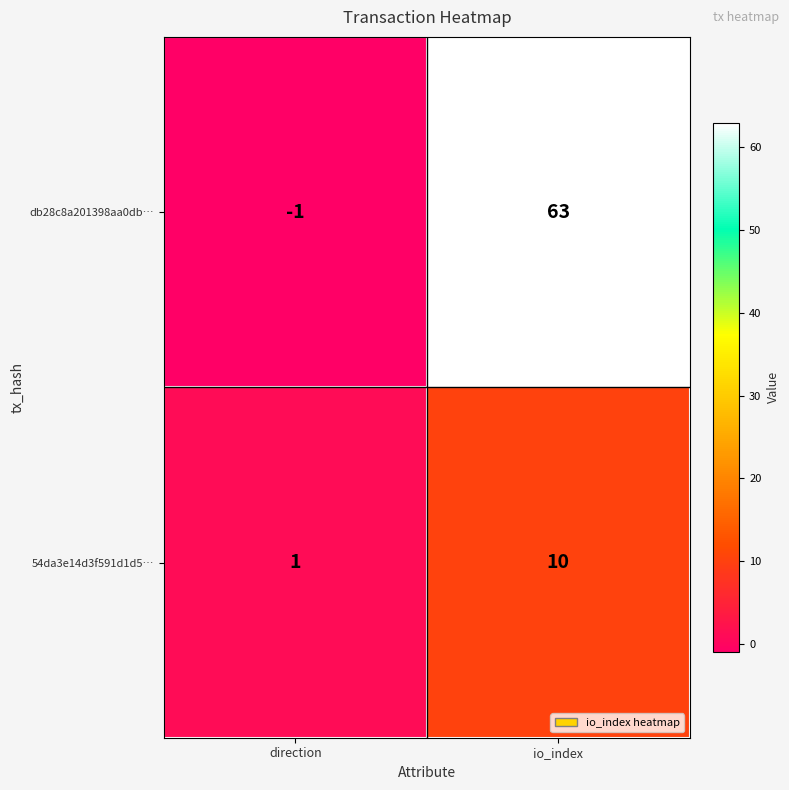

How many categories are shown in the chart?

2